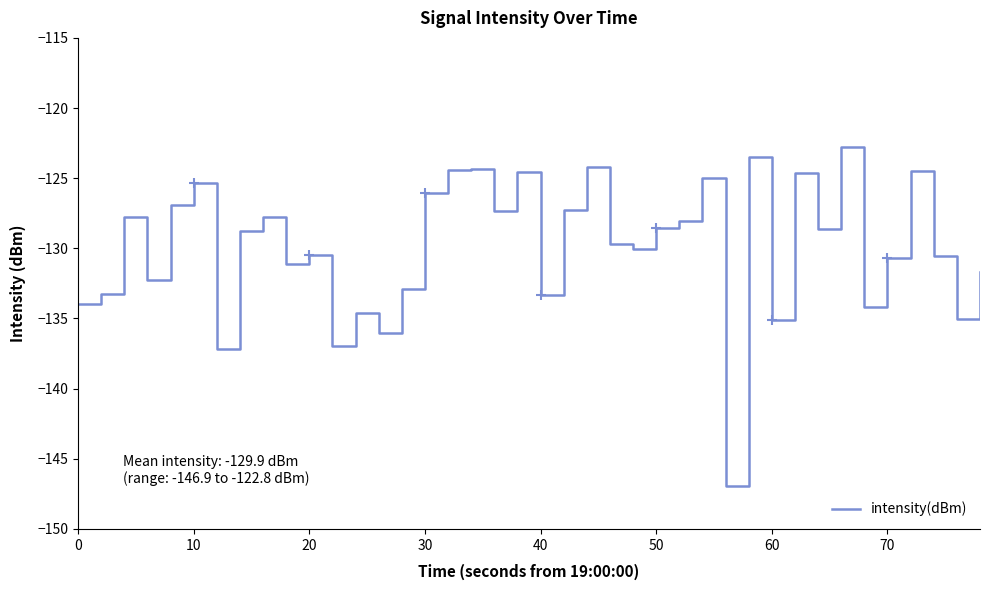

True or false: the data has more than 2 interior local peaks.

True